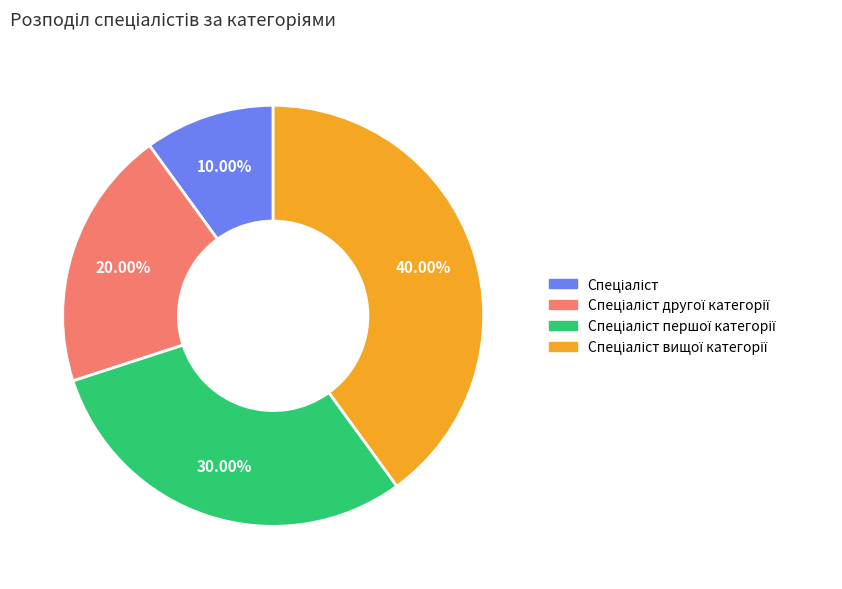

Is there any slice that represents more than half of the pie?

No